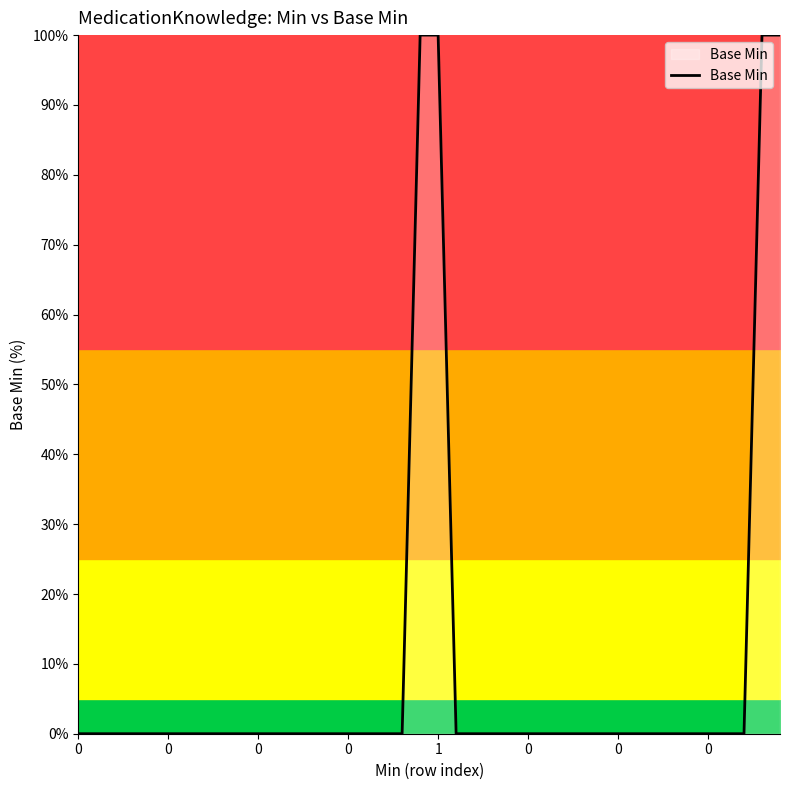

What is the difference between the maximum and minimum values?

100